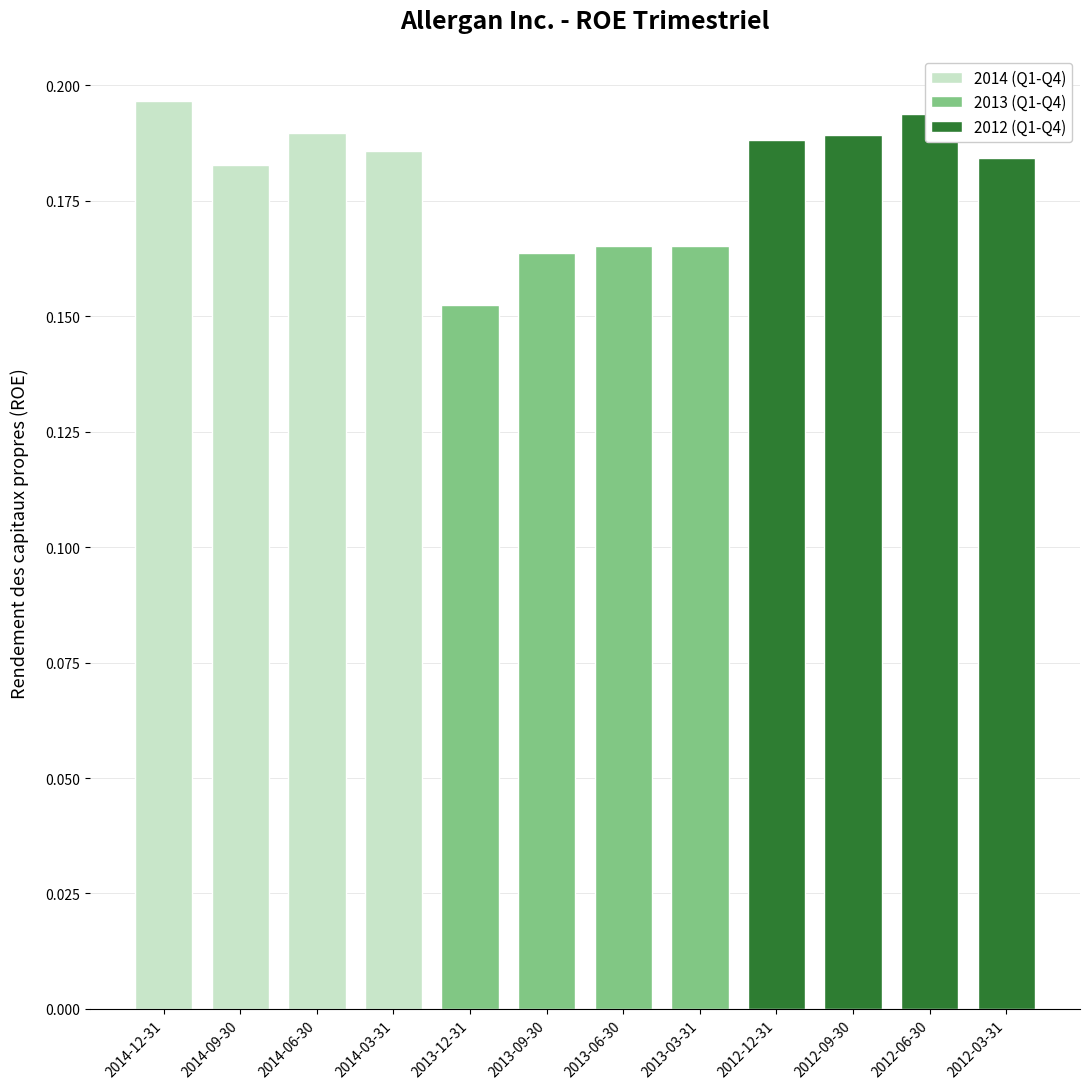

The 2012 (Q1-Q4) series shows 0.1 at 2012-12-31. True or false?

False